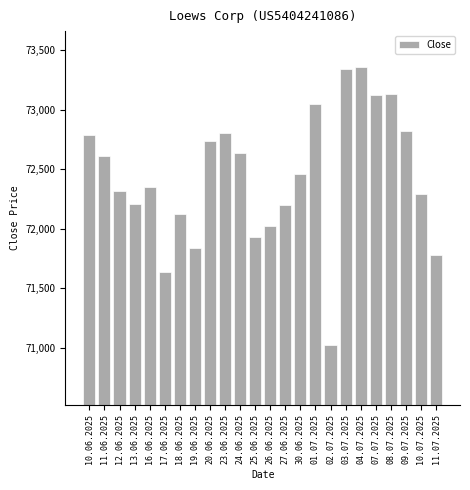

The value at 04.07.2025 is 73361. True or false?

True